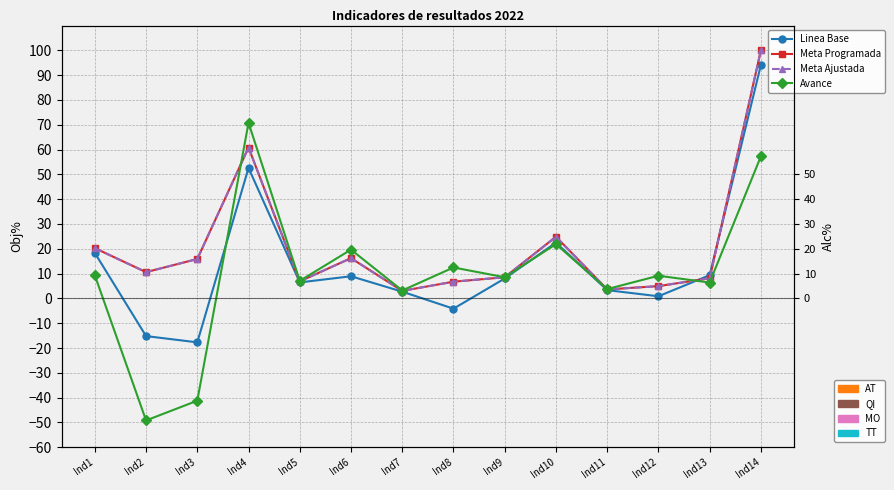

What is the value of the Meta Ajustada point at the 8th from the left?

6.7